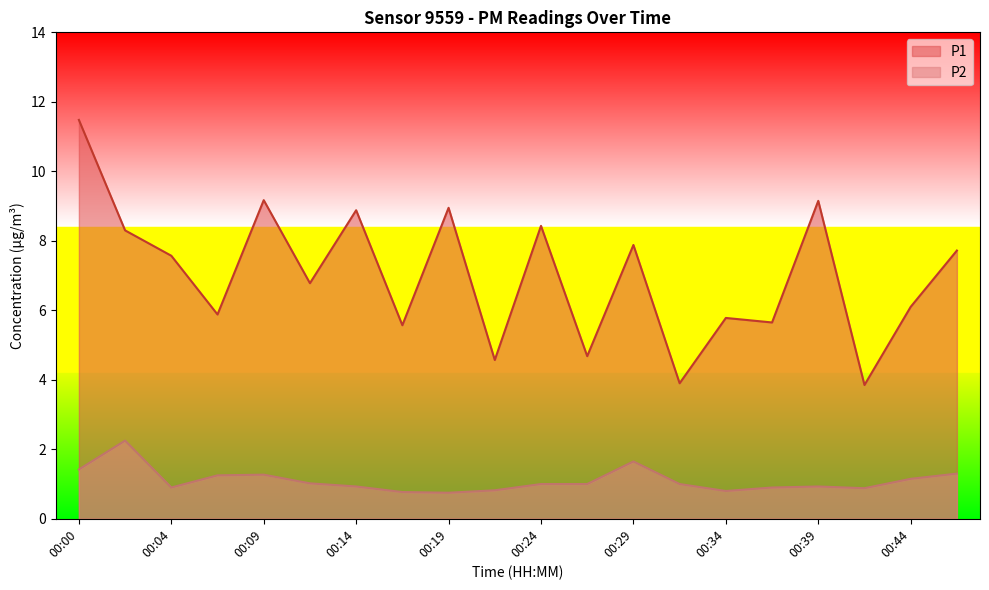

Where is the first local minimum for P2?

00:04